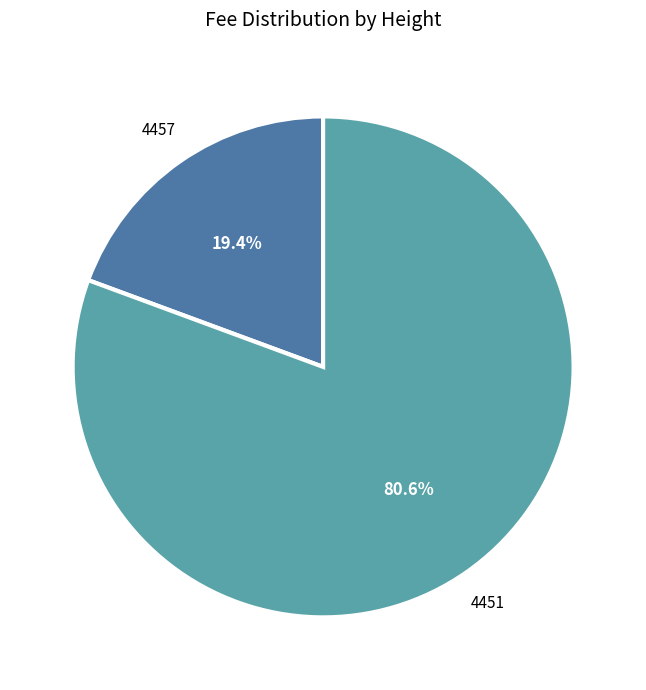

What portion of the pie excludes 4457?

80.6%